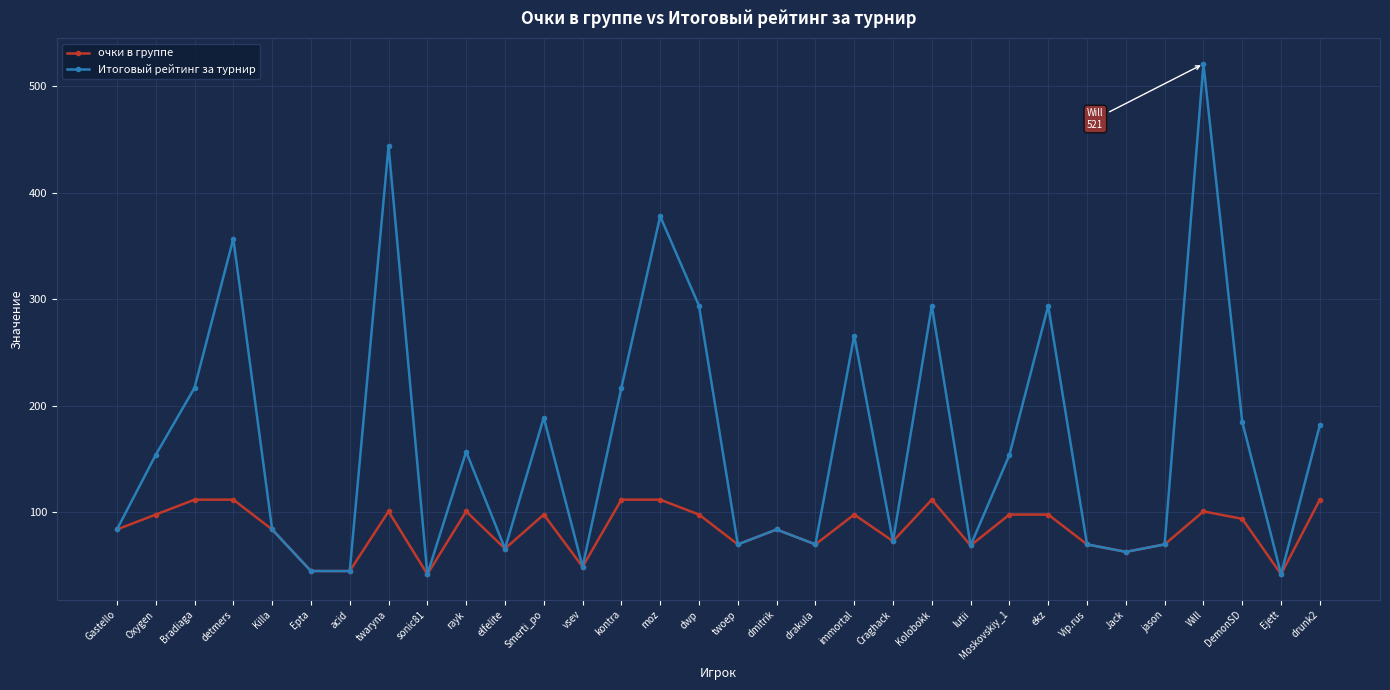

Read the Итоговый рейтинг за турнир value at DemonSD.

185